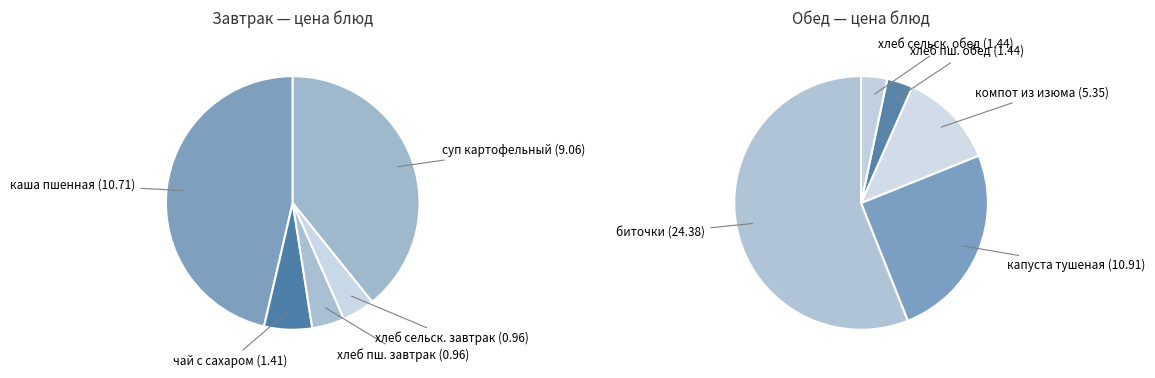

How much of the chart is everything except хлеб сельский (завтрак)?

98.6%